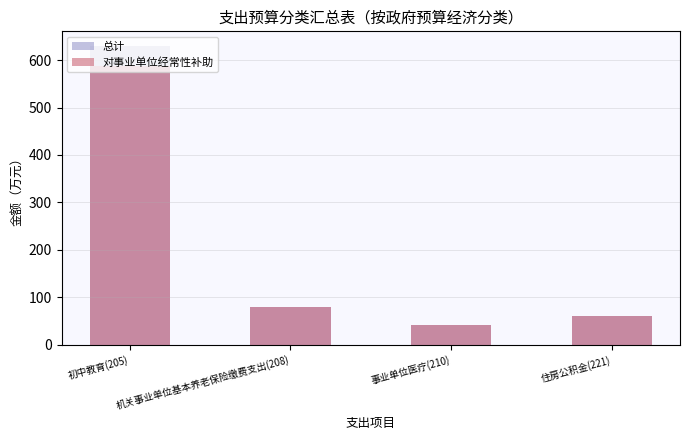

What is the difference between the maximum and second lowest values in the 总计 series?

568.5